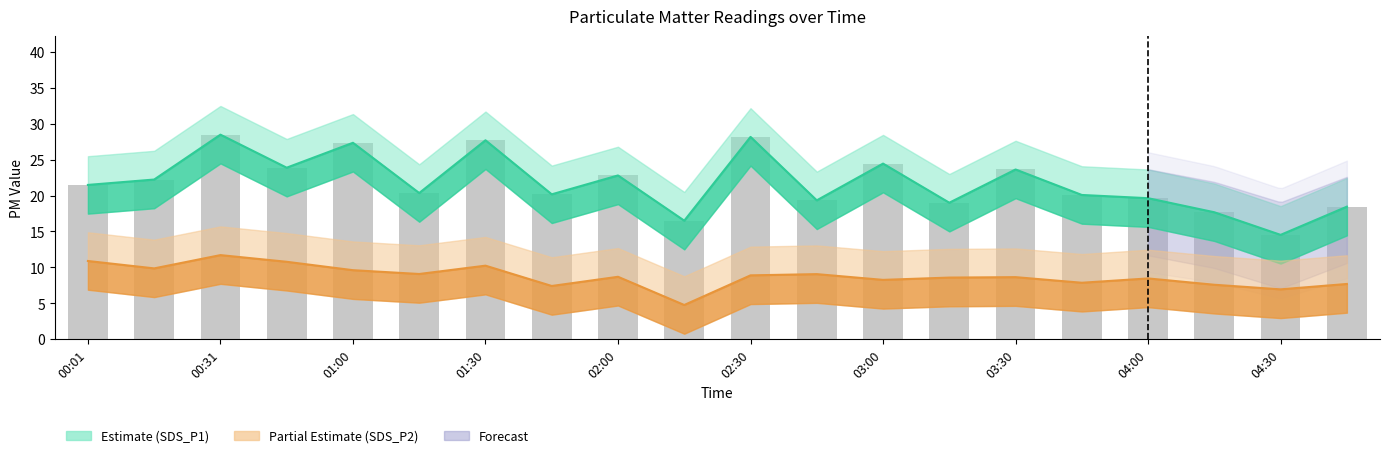

What is the sum of the SDS_P1 (Estimate) values at 17 and 12?

42.1